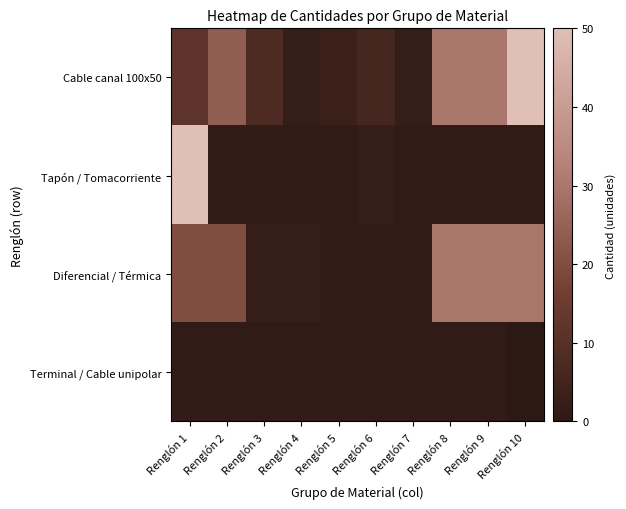

Which series has the largest total across all categories?

Cable canal 100x50